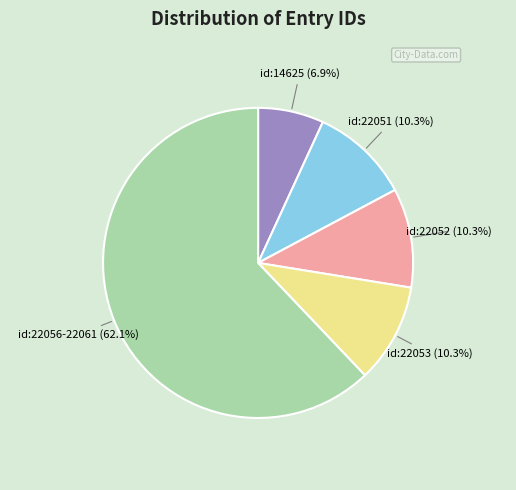

Does any single category account for the majority?

Yes